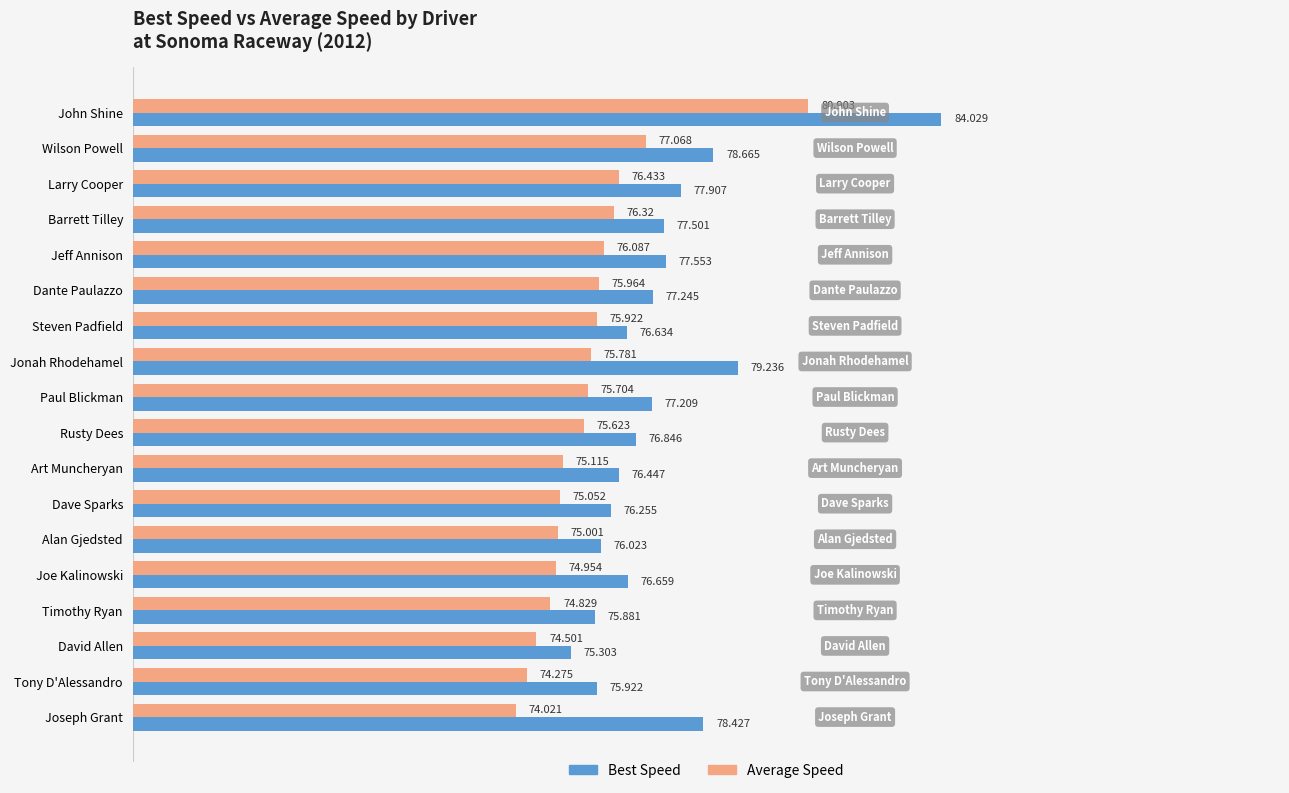

Rank the series by their average value, from lowest to highest.

Average Speed, Best Speed